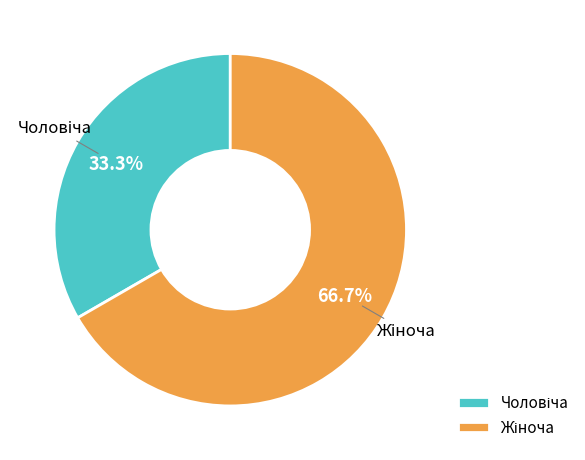

Does any single category account for the majority?

Yes